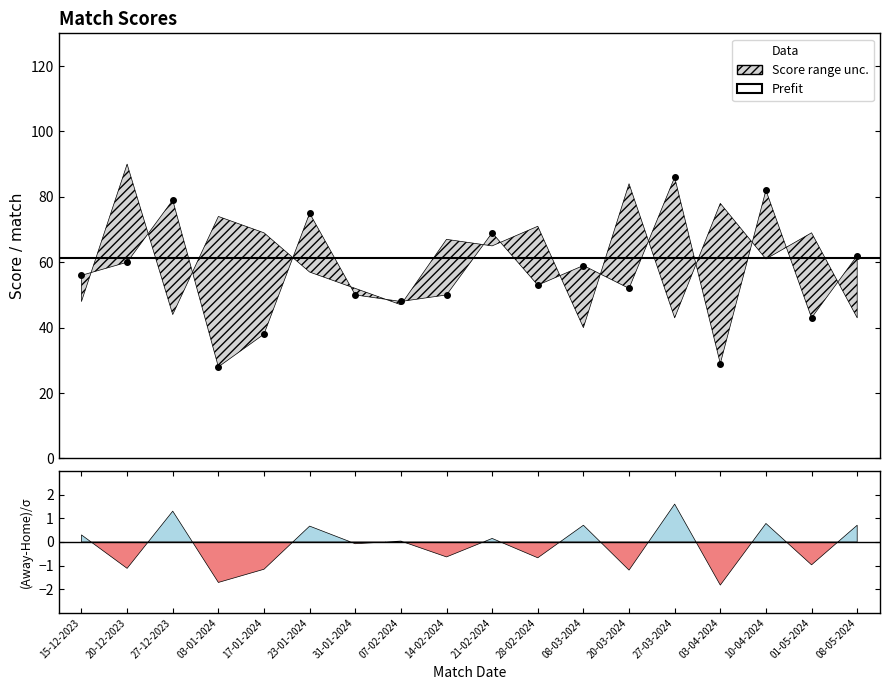

Rank the categories by value from lowest to highest.

03-01-2024, 03-04-2024, 17-01-2024, 01-05-2024, 07-02-2024, 31-01-2024, 14-02-2024, 20-03-2024, 28-02-2024, 15-12-2023, 08-03-2024, 20-12-2023, 08-05-2024, 21-02-2024, 23-01-2024, 27-12-2023, 10-04-2024, 27-03-2024